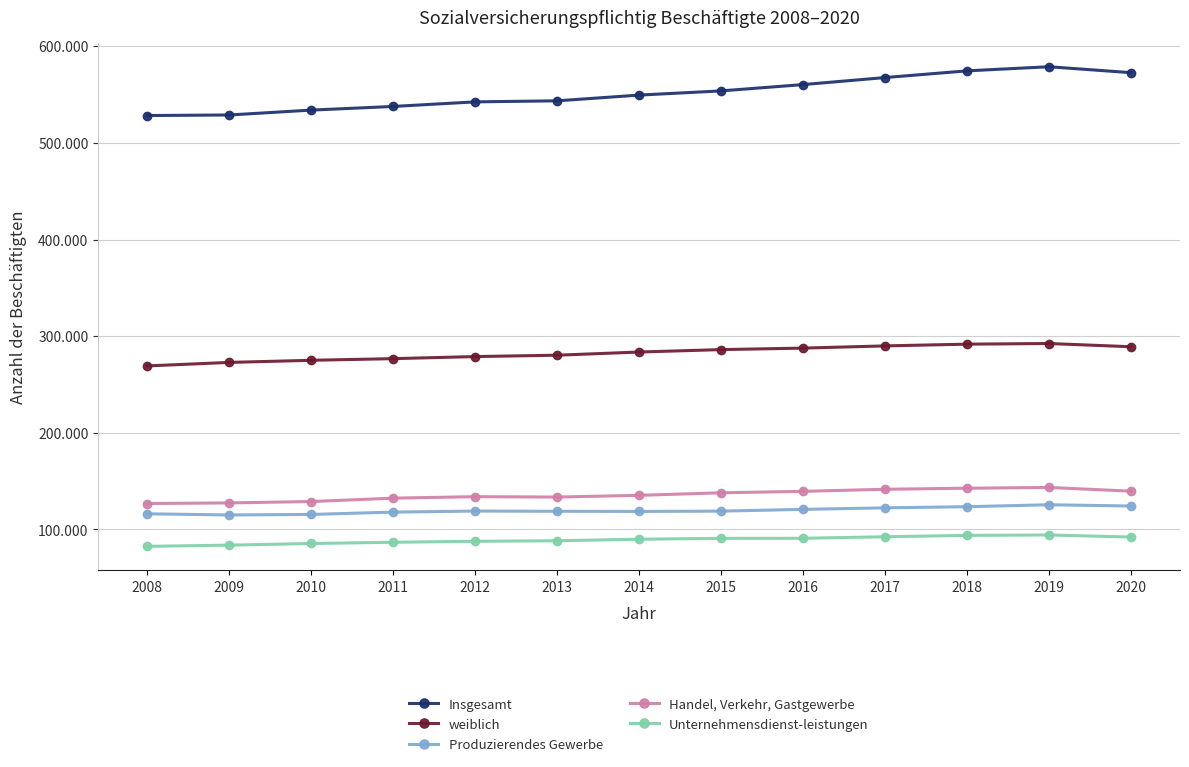

Does the chart have visible grid lines?

Yes